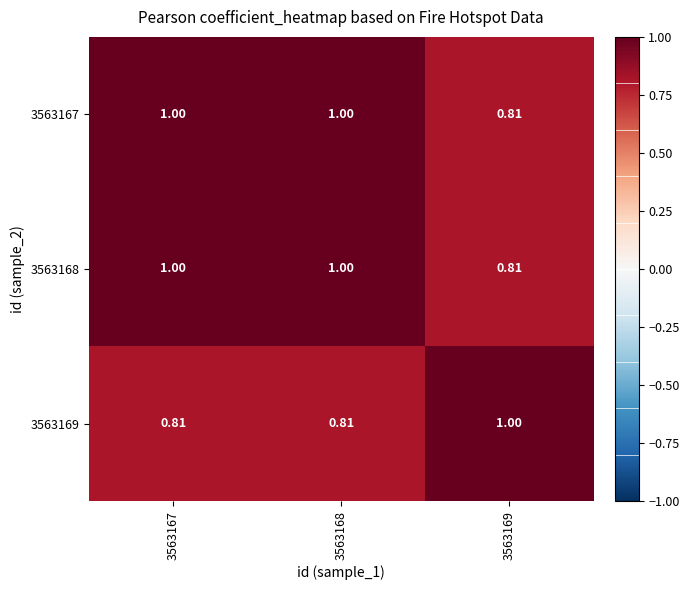

How many data points does each series have?

3